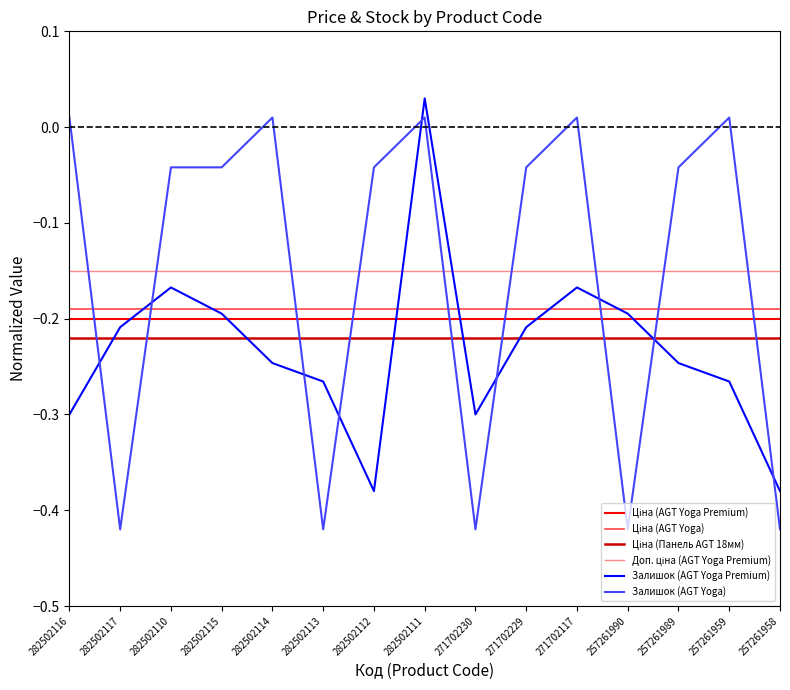

How many lines are shown in the chart?

6